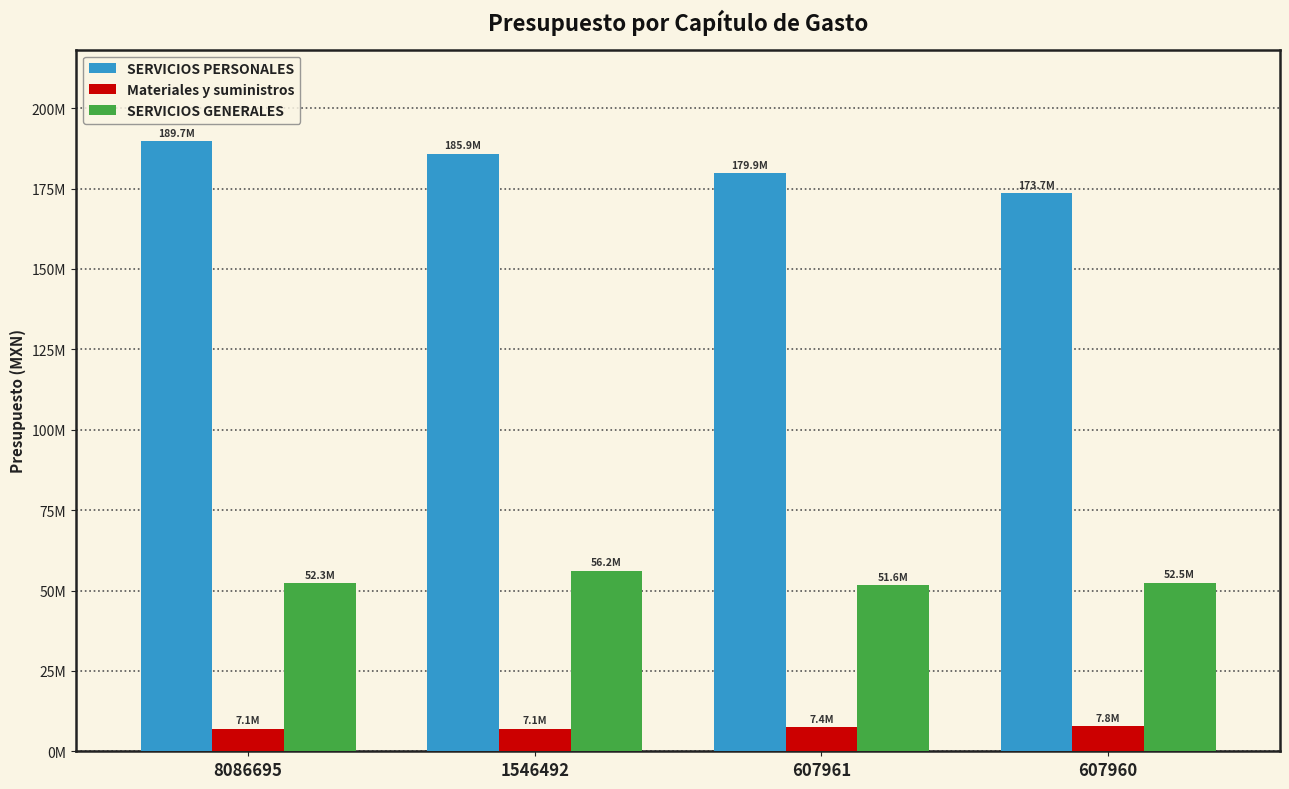

What are all the series names shown in the legend?

SERVICIOS PERSONALES, Materiales y suministros, SERVICIOS GENERALES